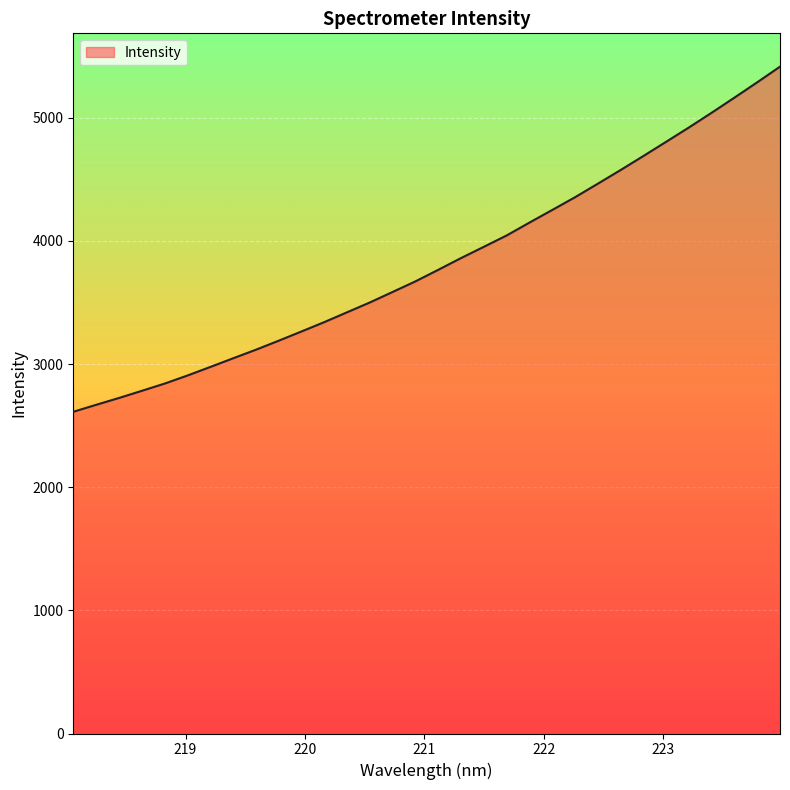

What is the difference between the maximum and minimum values?

2802.6